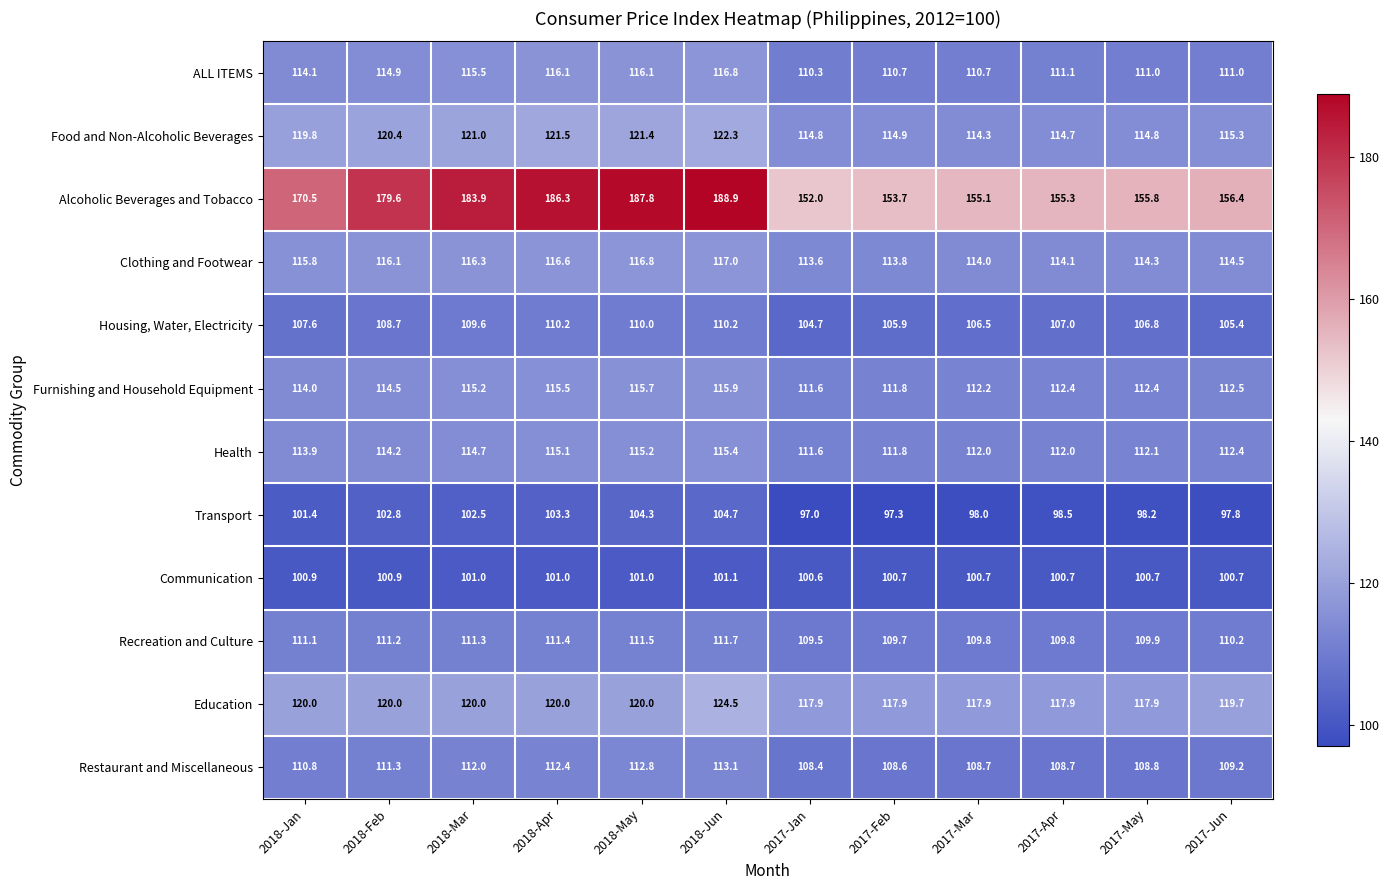

At which category is the sum across all series the highest?

2018-Jun